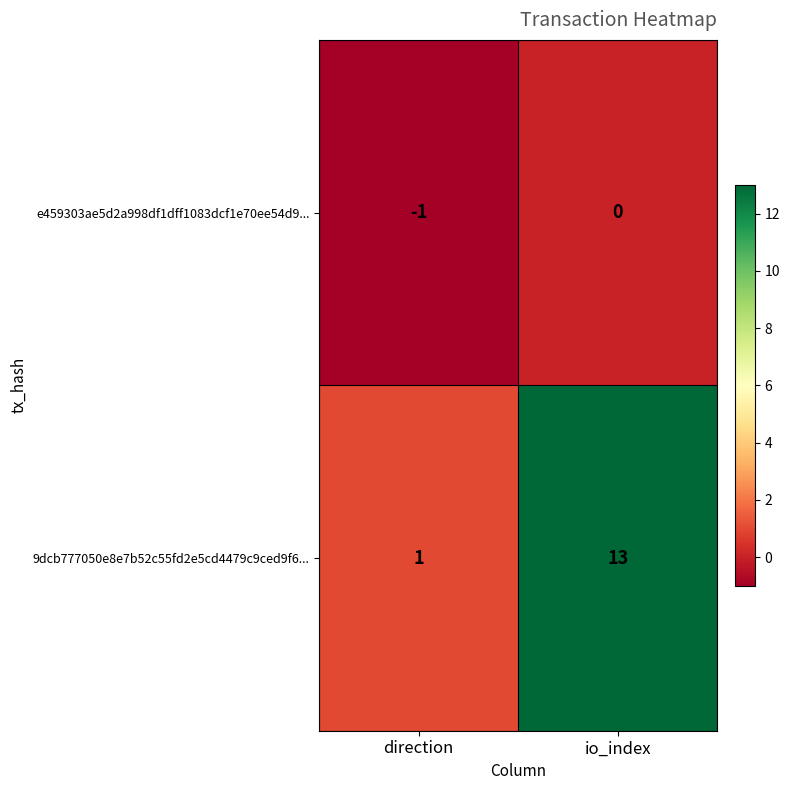

What is the difference between the 9dcb777050e8e7b52c55fd2e5cd4479c9ced9f6... values at direction and io_index?

12